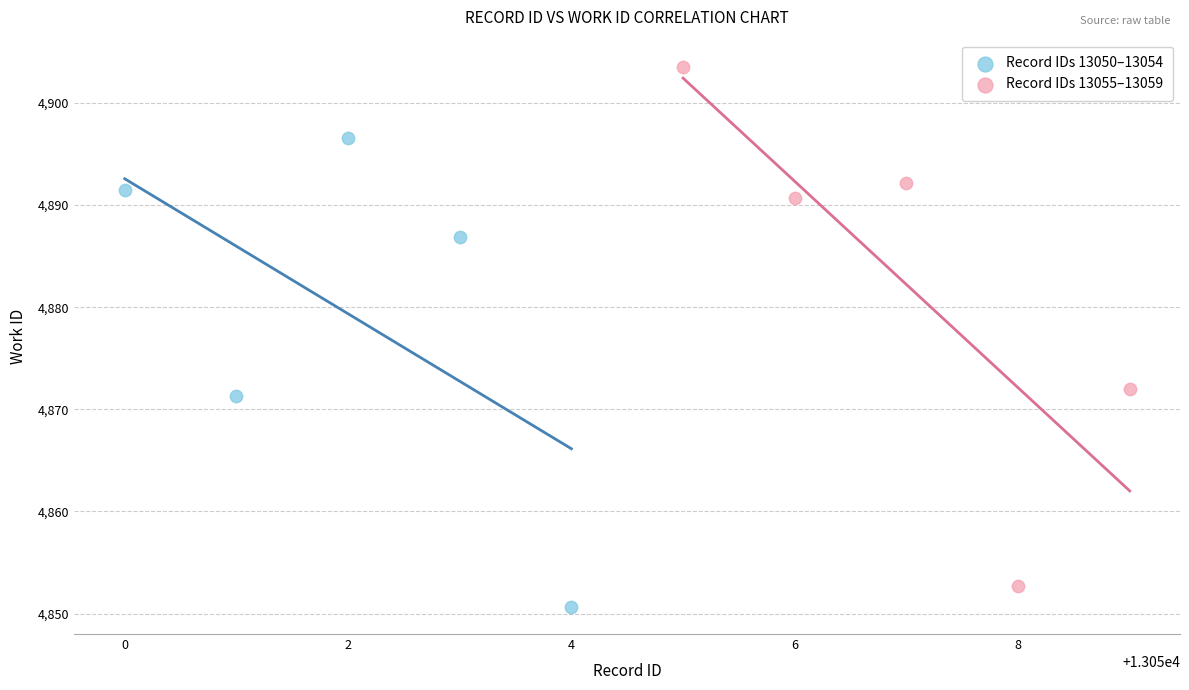

Which series contains the highest Y value?

Record IDs 13055–13059